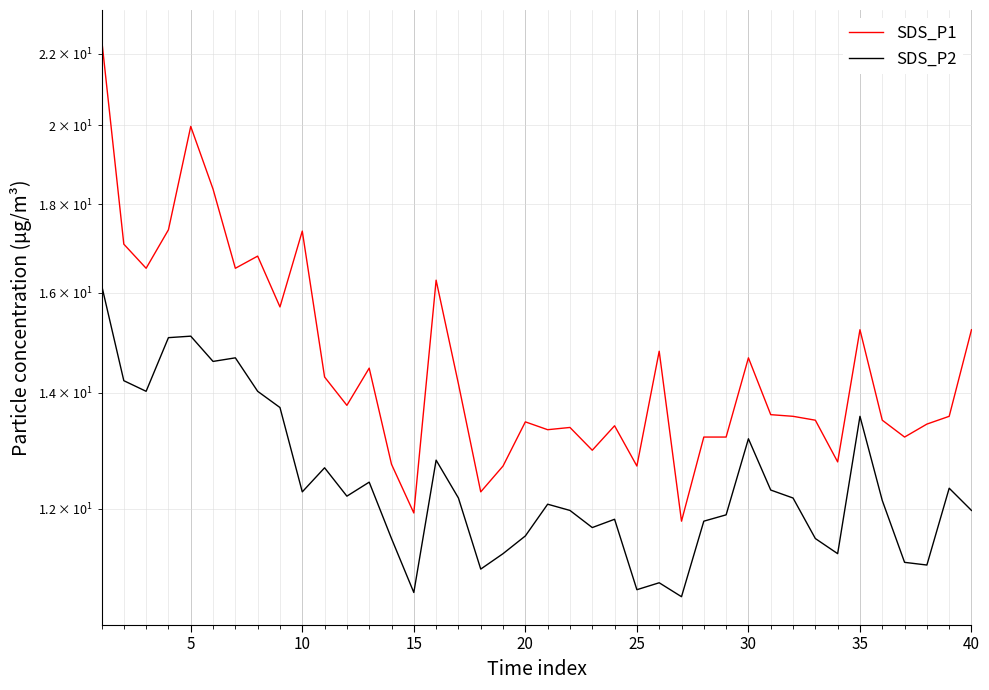

What is the sum of the SDS_P1 values at 14 and 40?

27.6